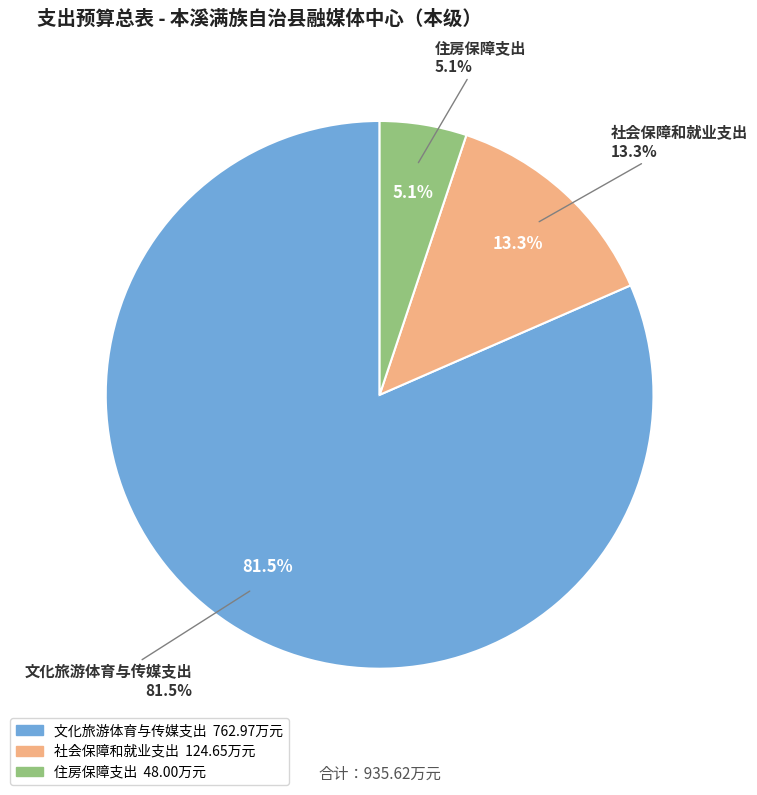

Is 文化旅游体育与传媒支出 the majority of the pie?

Yes